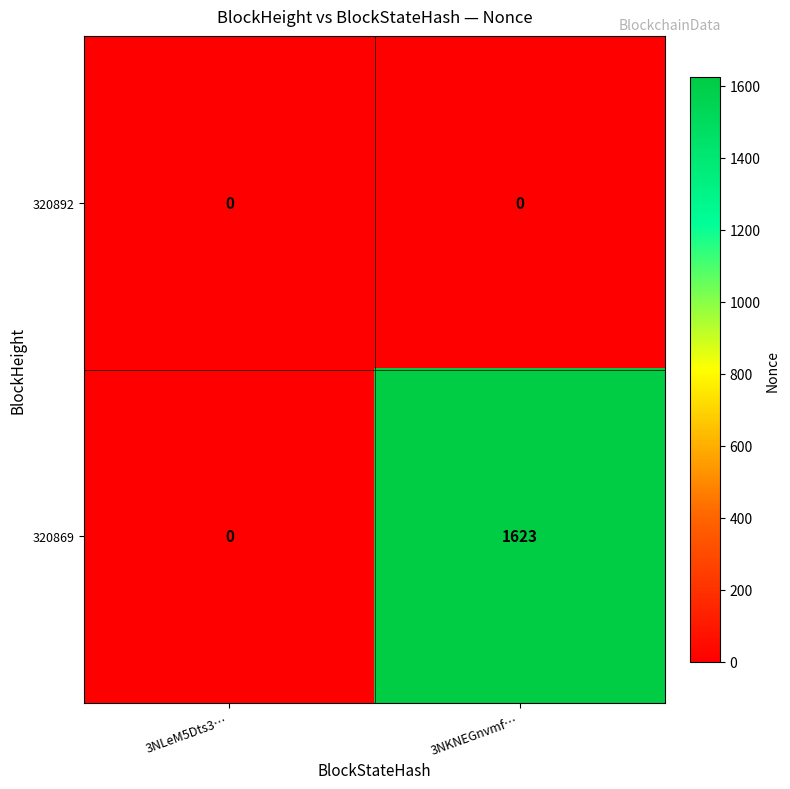

What is the average value of the 320869 series?

812